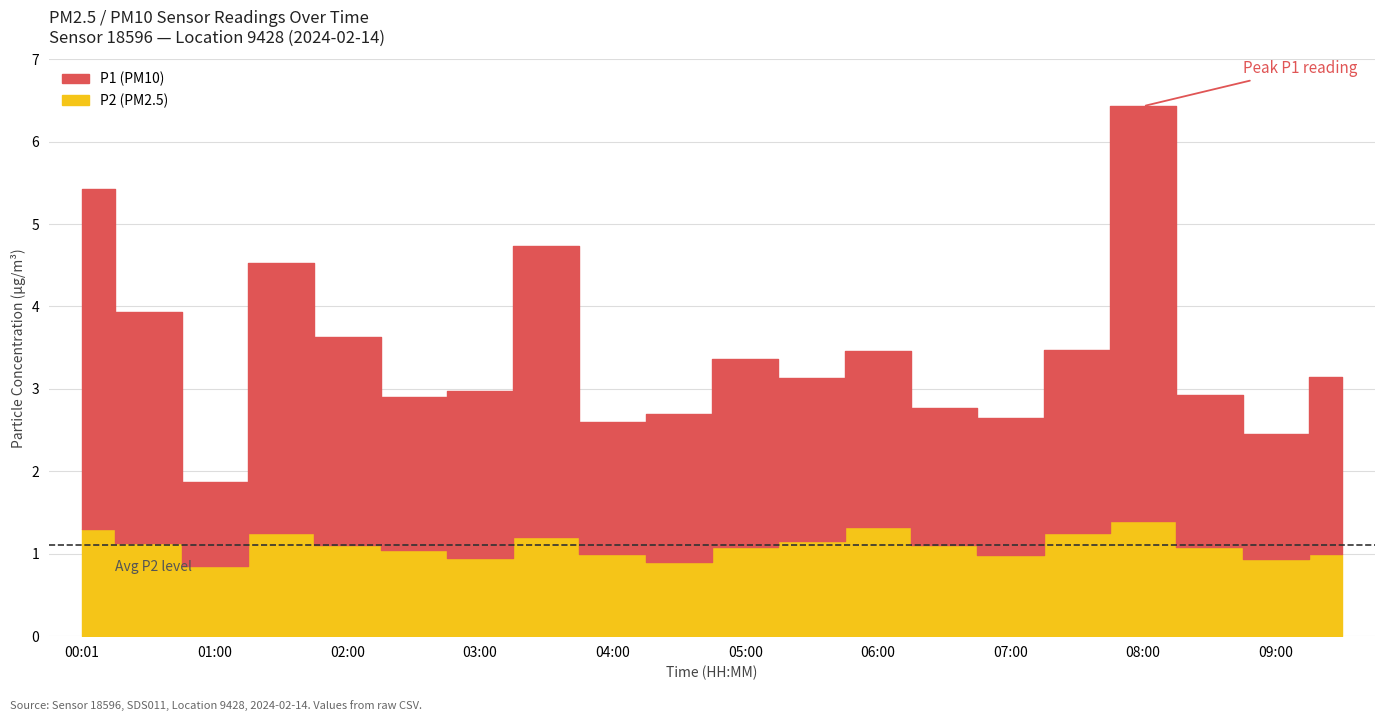

The value of P2 at 06:30 is 1.1. True or false?

True